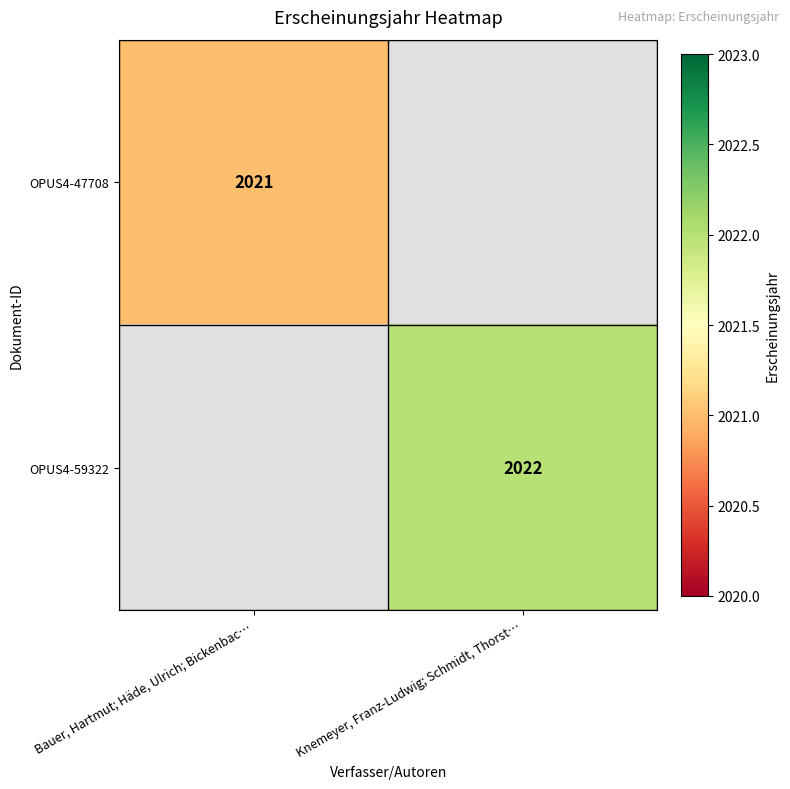

How many series are shown in this chart?

2